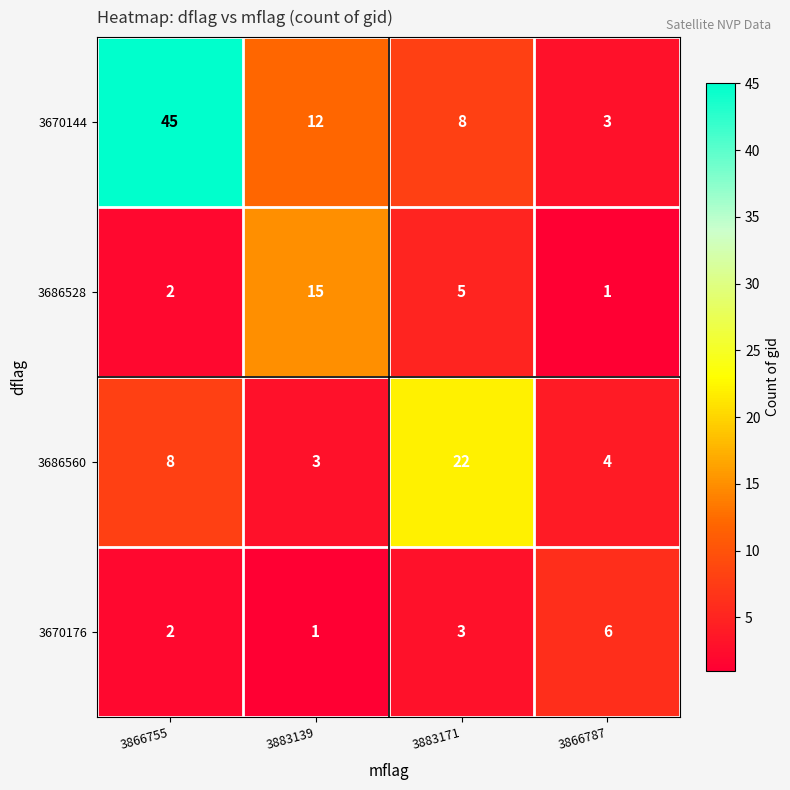

What is the difference between the second highest and minimum values in the 3670144 series?

9